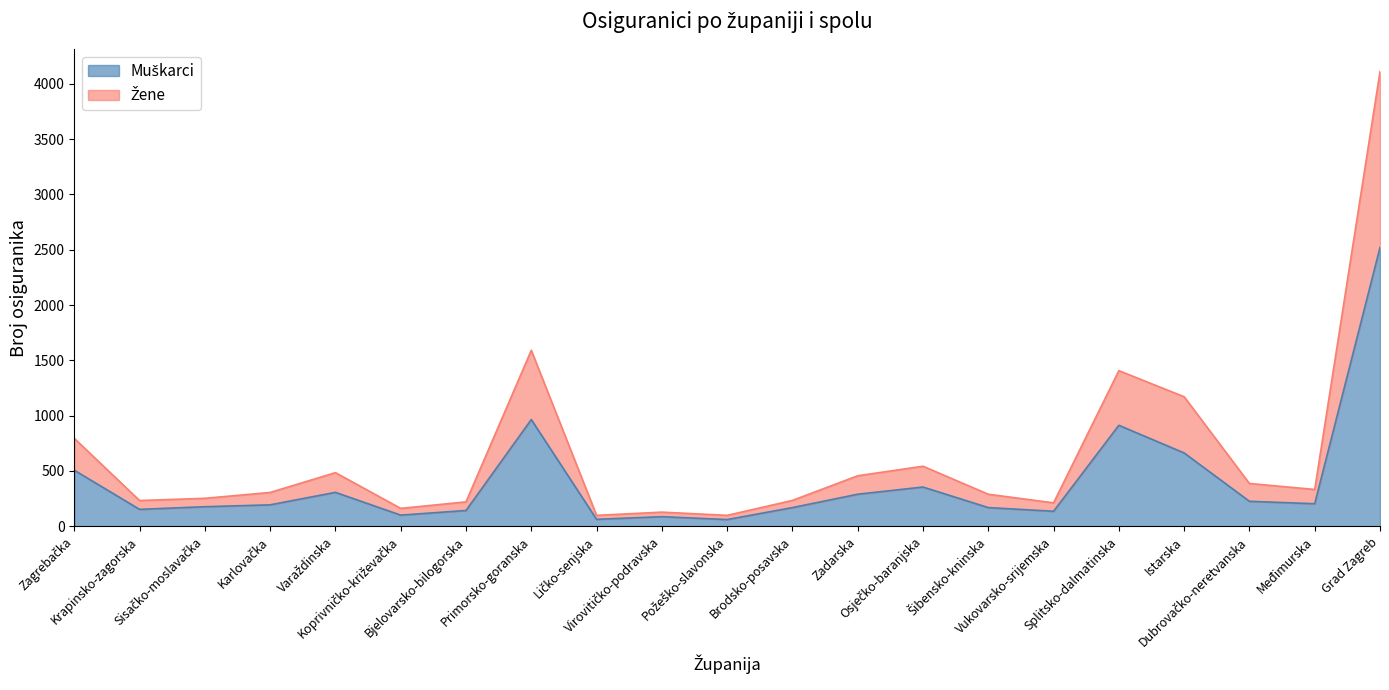

What is the label of the 3rd point from the right?

Dubrovačko-neretvanska